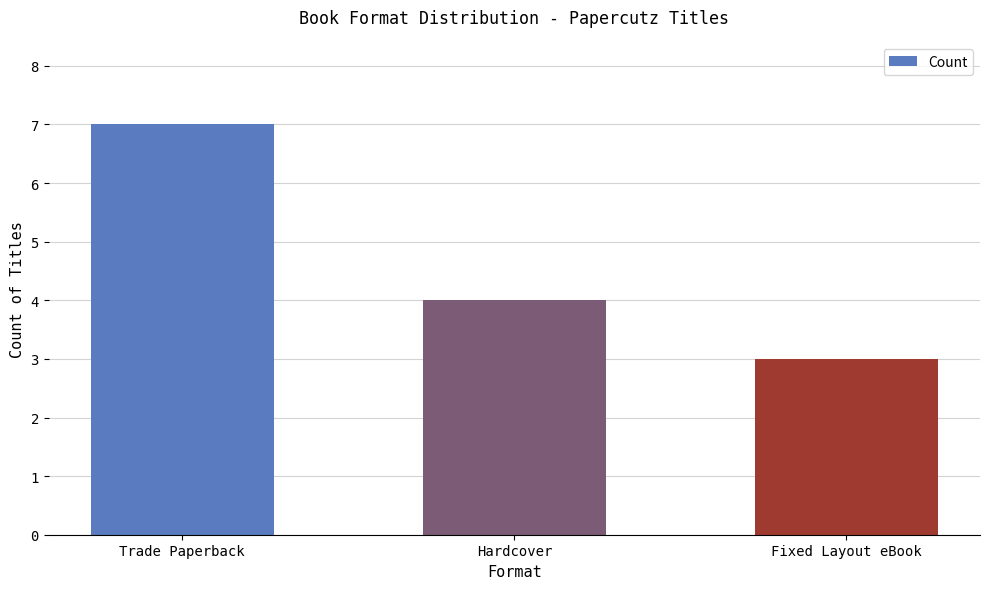

Reading right to left, extract all data points from this chart.

Fixed Layout eBook=3	Hardcover=4	Trade Paperback=7